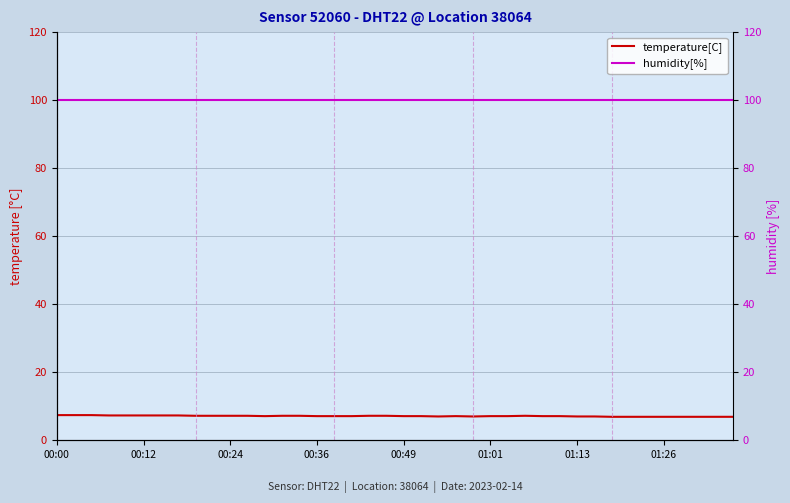

What is the lowest value of the temperature[C] series?

6.9